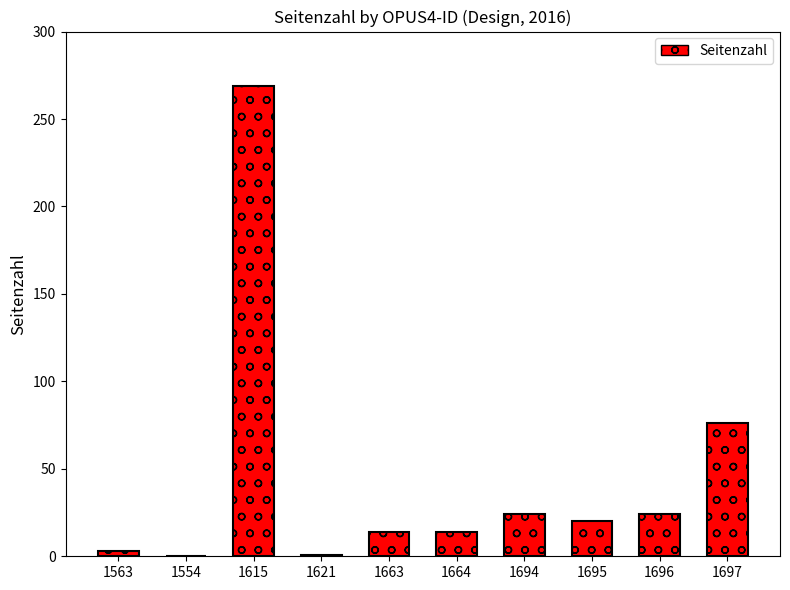

What is the maximum value shown in the chart?

269